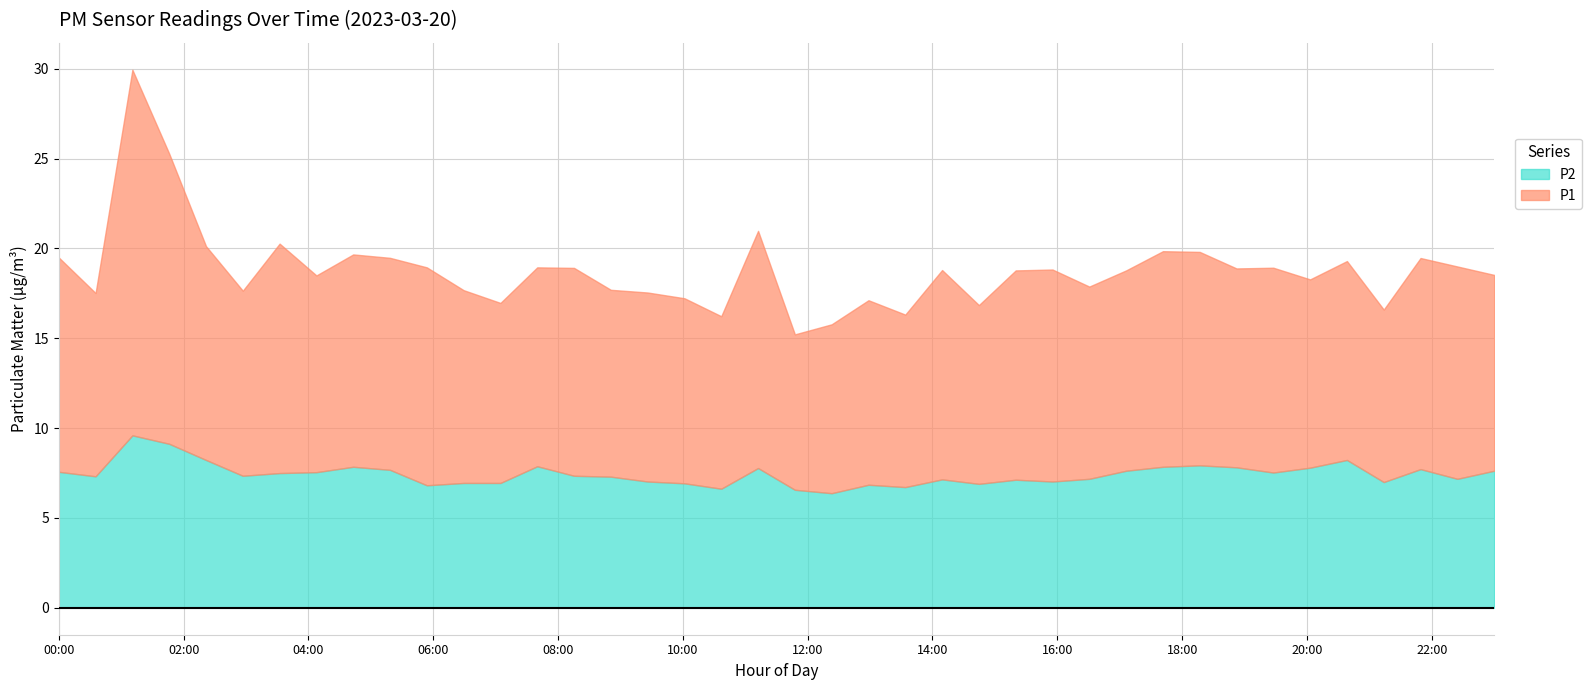

What are all the series names shown in the legend?

P2, P1